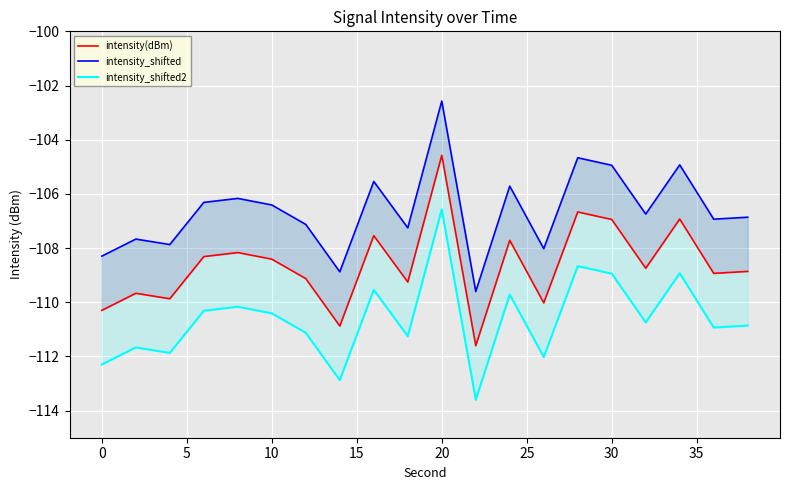

The intensity(dBm) series shows -75.6 at 0. True or false?

False